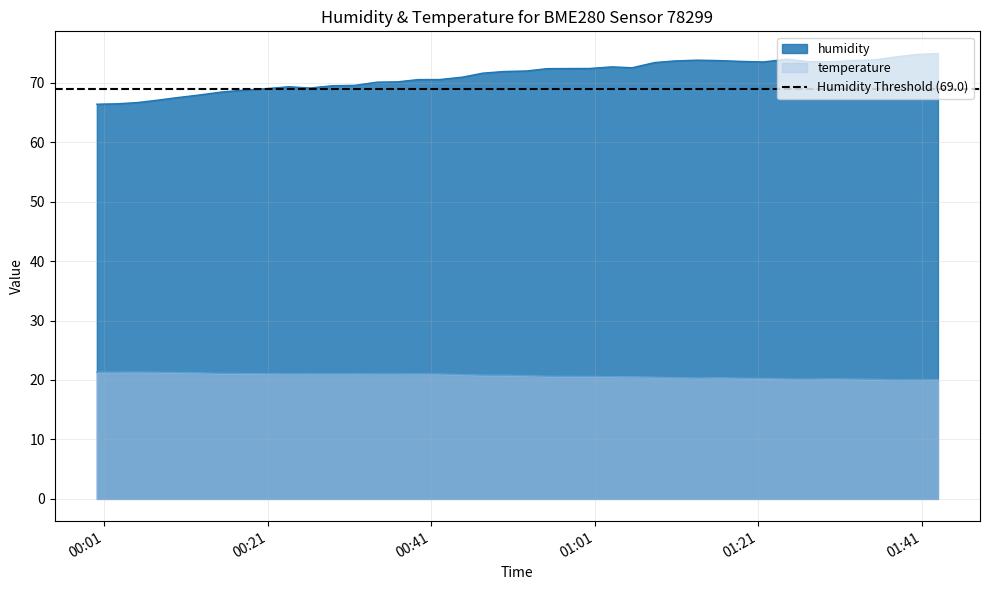

True or false: humidity and temperature intersect in this chart.

False